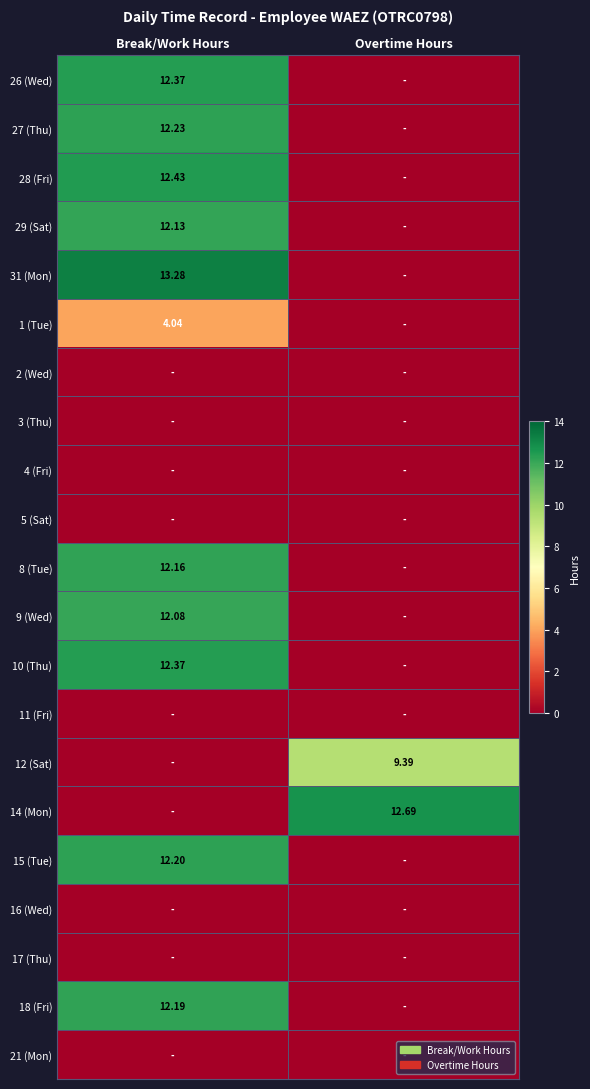

The value of 12 (Sat) at Break/Work Hours is -3.3. True or false?

False